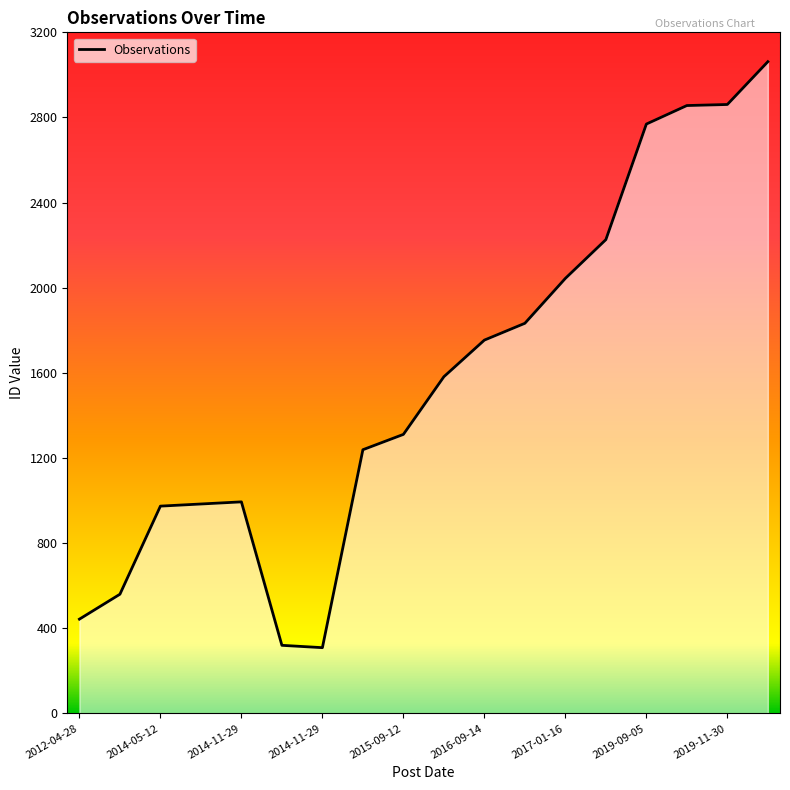

What is the minimum value shown in the chart?

309